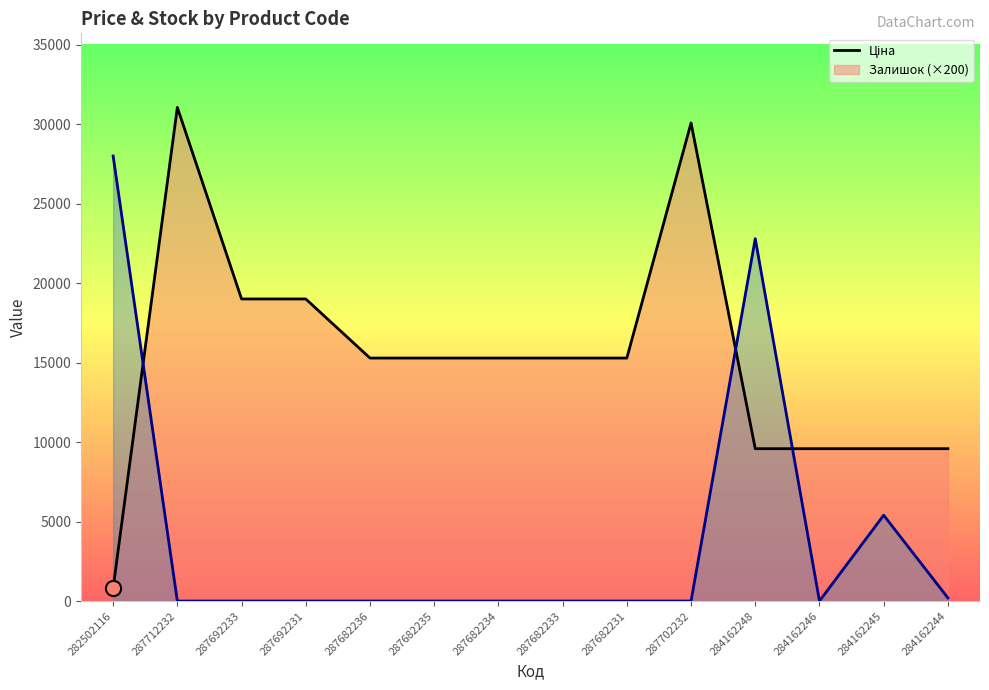

Which series has the largest total across all categories?

Ціна